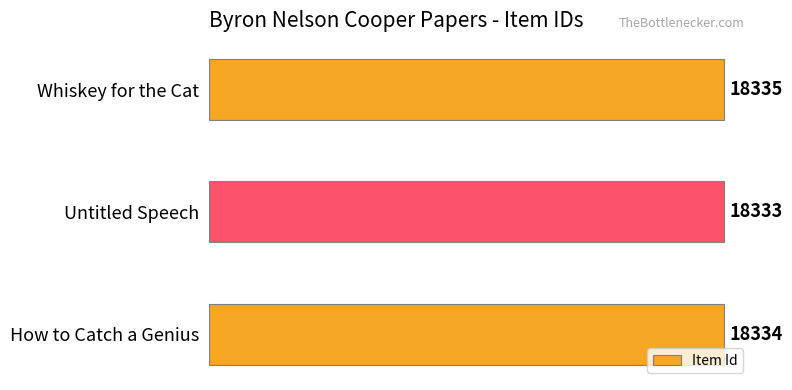

What is the average value?

18334